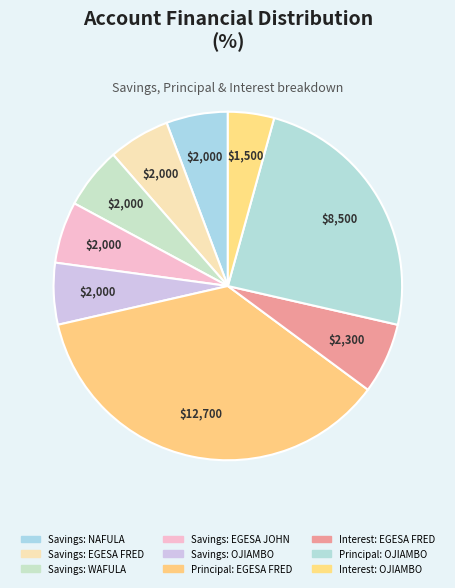

How many segments does this pie chart have?

9